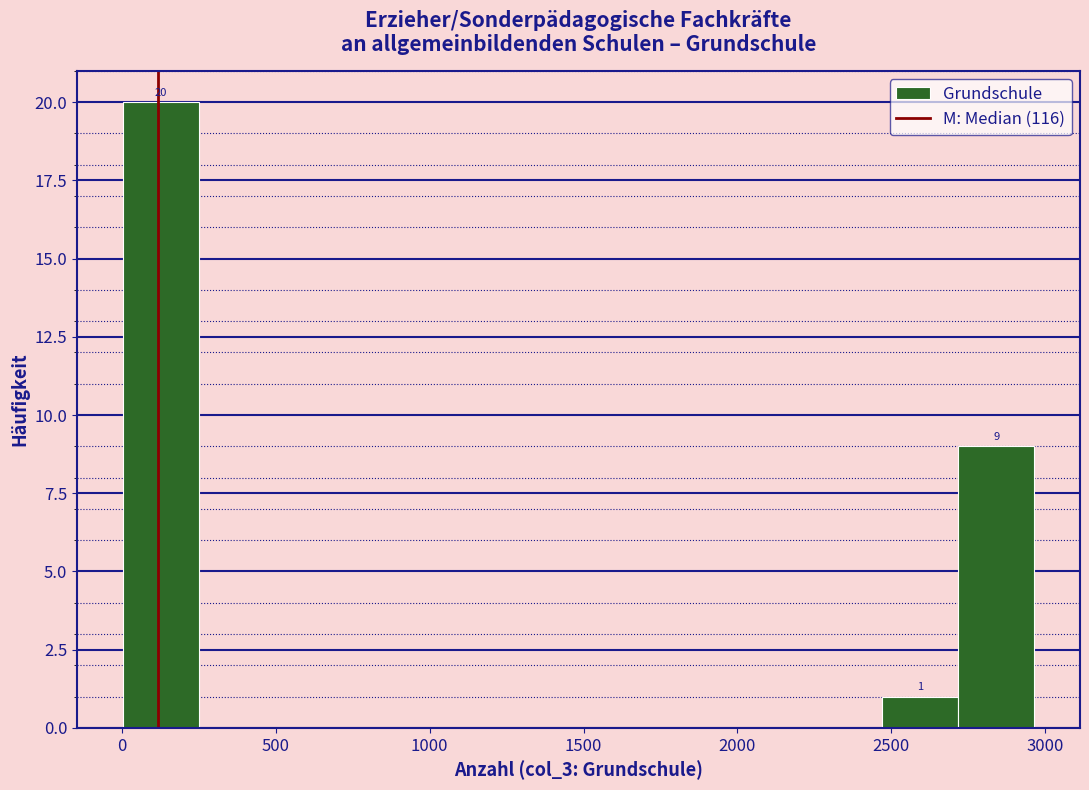

Which range on the x-axis has the tallest bar?

0 to 250